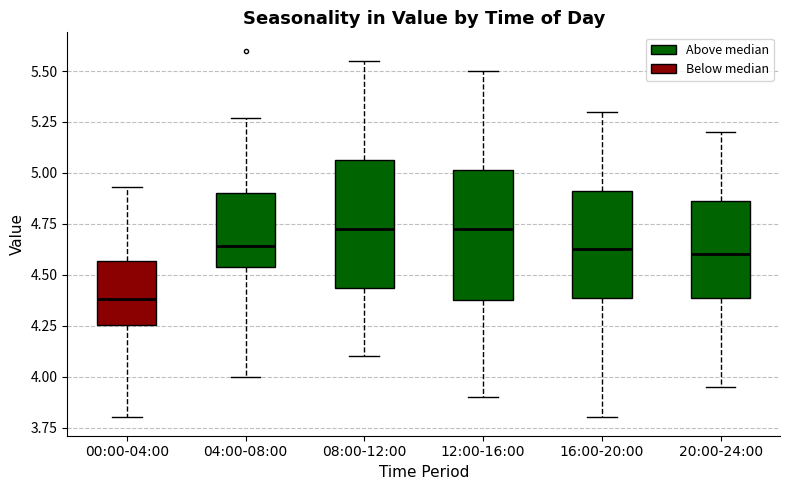

Reading left to right, read every box against the y-axis: the position of its median line, the range the box covers, and the ends of its whiskers. The values are not printed on the chart, so give them approximately, as read against the axis.

00:00-04:00: median 4.40, box 4.25 to 4.55, whiskers 3.80 to 4.95
04:00-08:00: median 4.65, box 4.55 to 4.90, whiskers 4.00 to 5.25
08:00-12:00: median 4.75, box 4.45 to 5.05, whiskers 4.10 to 5.55
12:00-16:00: median 4.75, box 4.40 to 5.00, whiskers 3.90 to 5.50
16:00-20:00: median 4.65, box 4.40 to 4.90, whiskers 3.80 to 5.30
20:00-24:00: median 4.60, box 4.40 to 4.85, whiskers 3.95 to 5.20